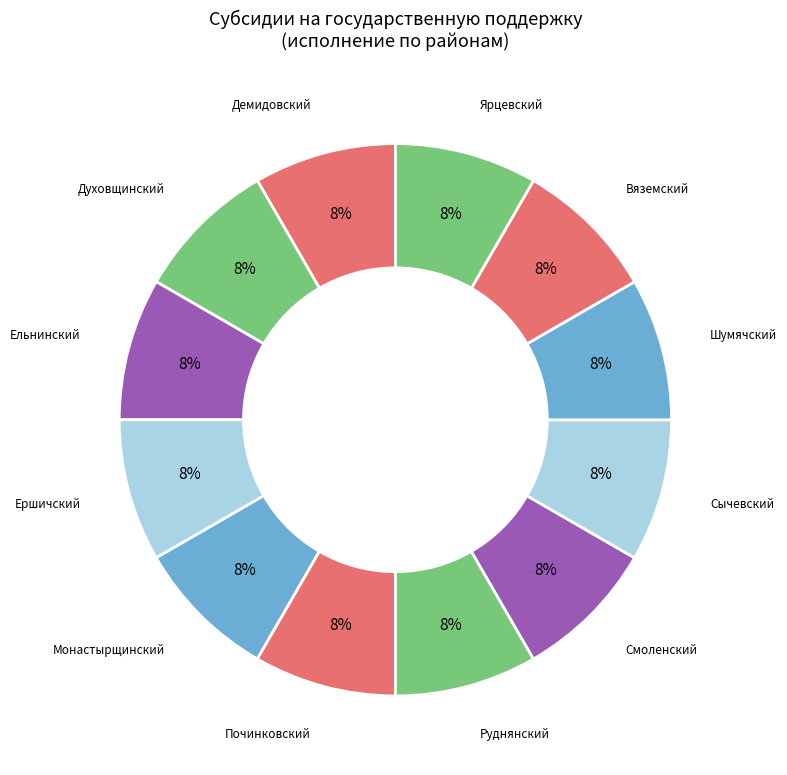

Count the number of slices in the pie.

12